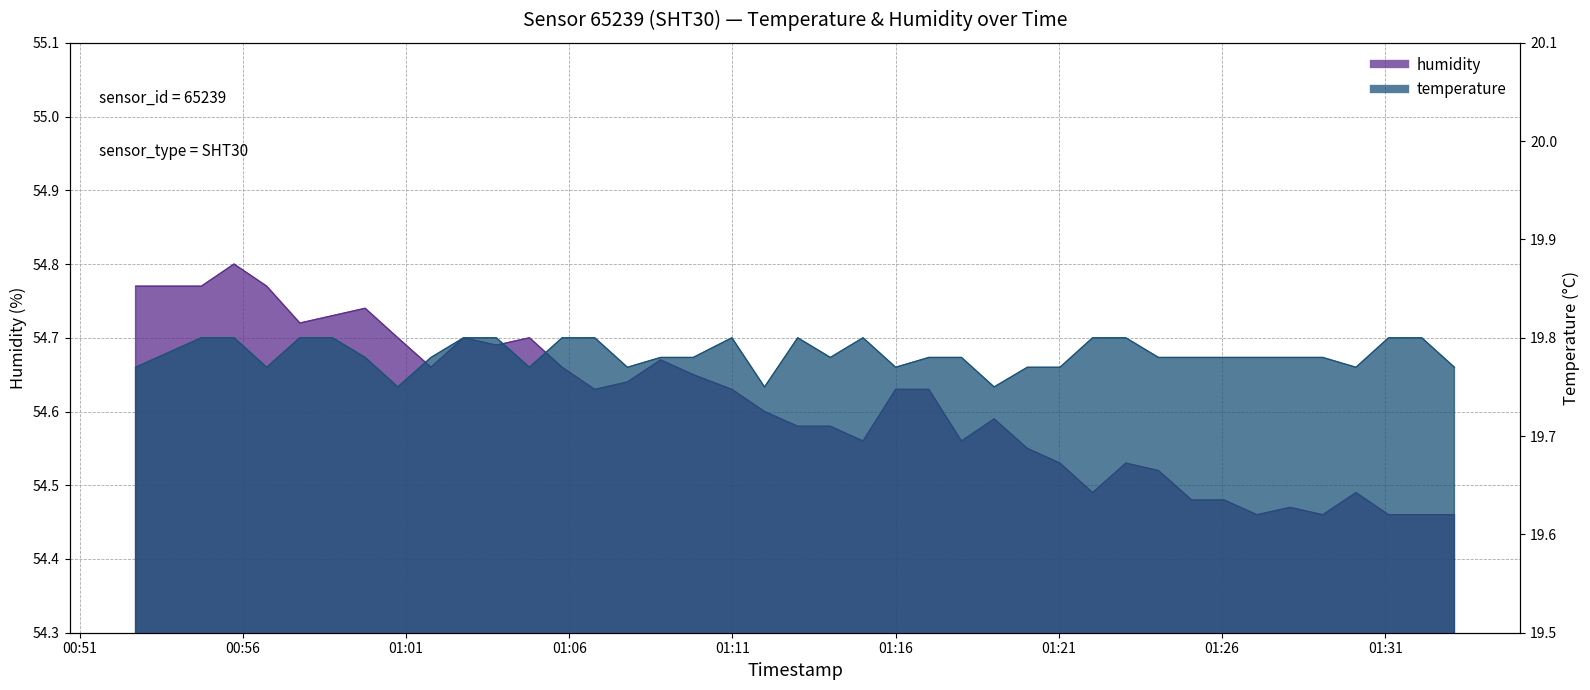

Which category has the lowest value in the humidity series?

2024-03-23T01:27:04